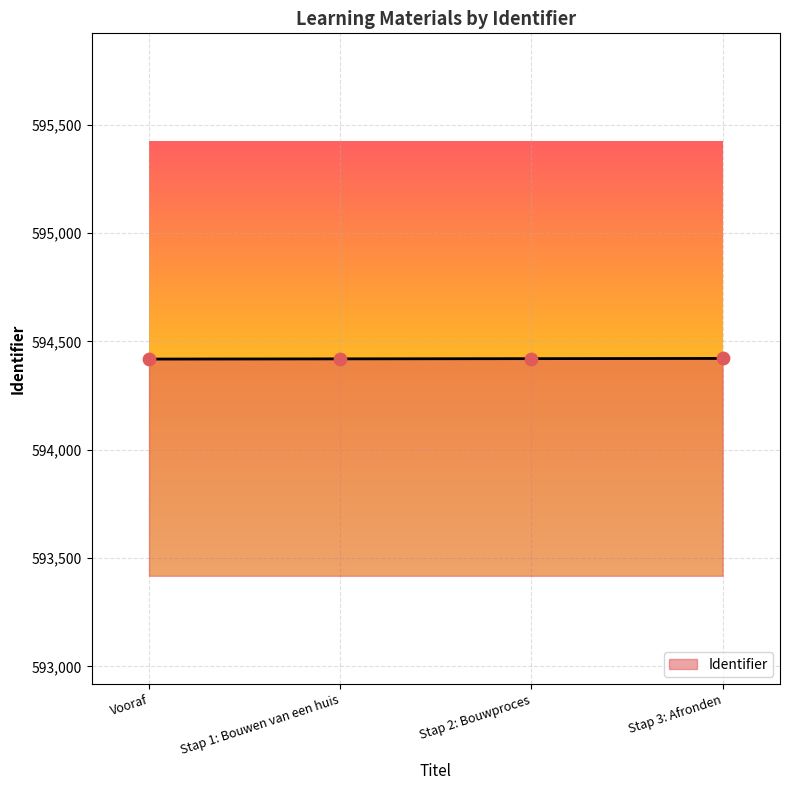

What is the change in value from Stap 1: Bouwen van een huis to Stap 3: Afronden?

+2